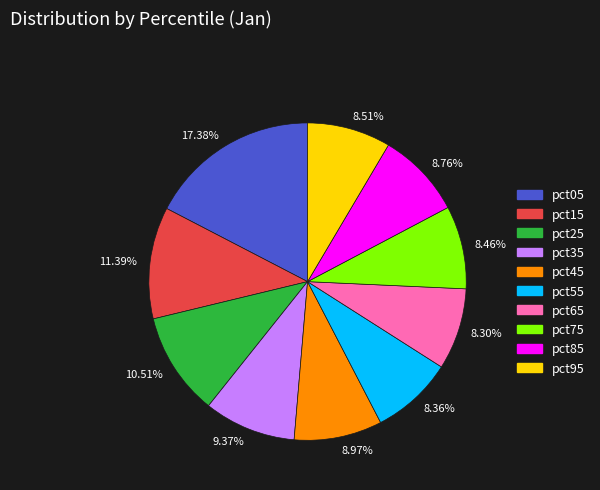

To the nearest percent, what is the difference between the largest and smallest slice percentages?

9%